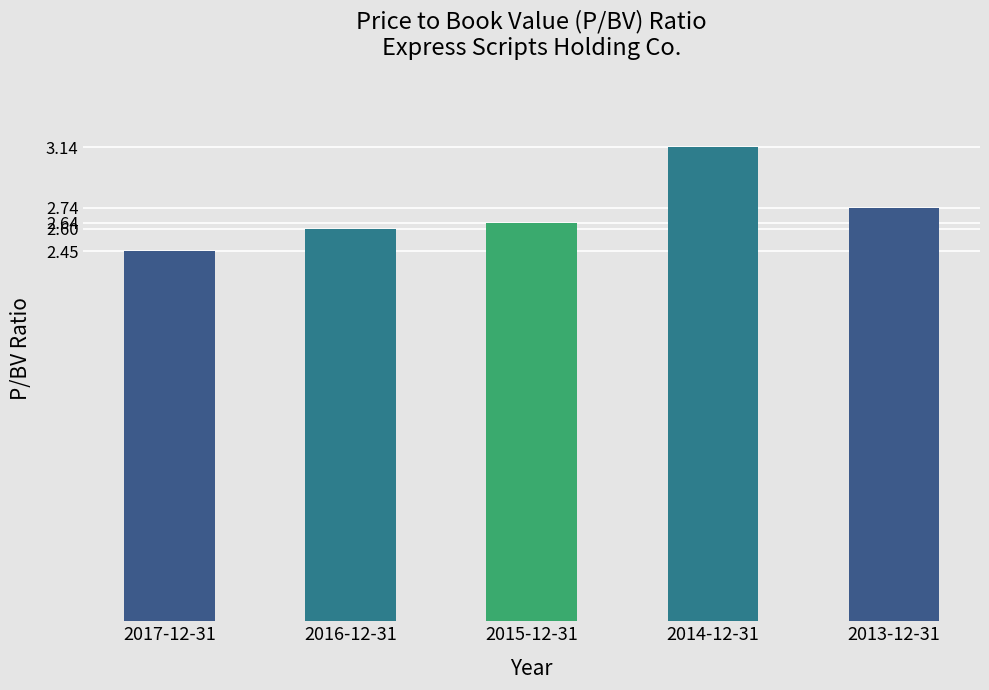

True or false: the data shows 3.7 at 2016-12-31.

False